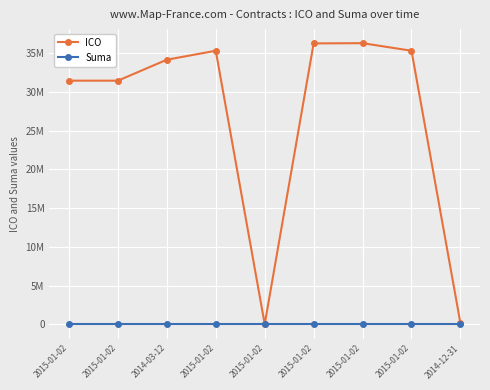

True or false: ICO and Suma cross at least once.

False